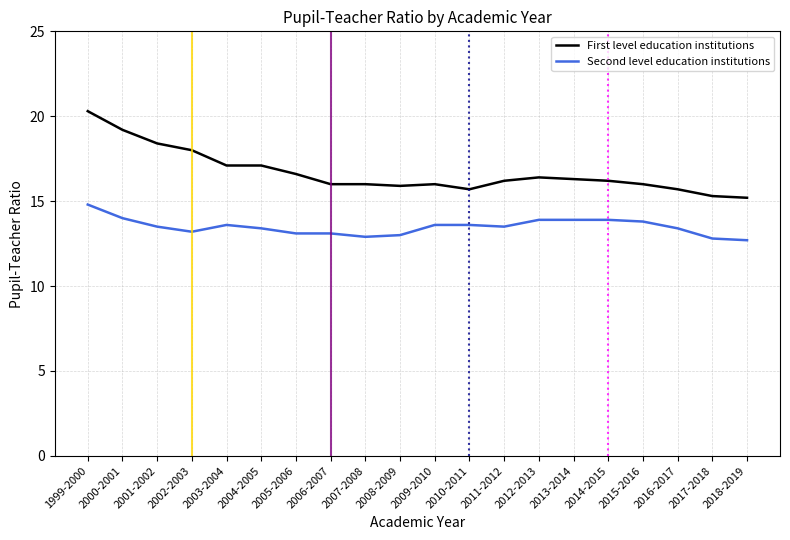

What are all the series names shown in the legend?

First level education institutions, Second level education institutions